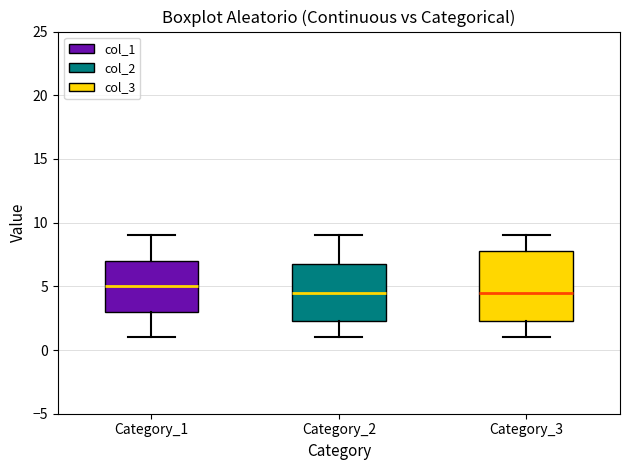

Where is the upper edge of the box for Category_2 on the y-axis? The values are not printed on the chart, so give them approximately, as read against the axis.

7.0